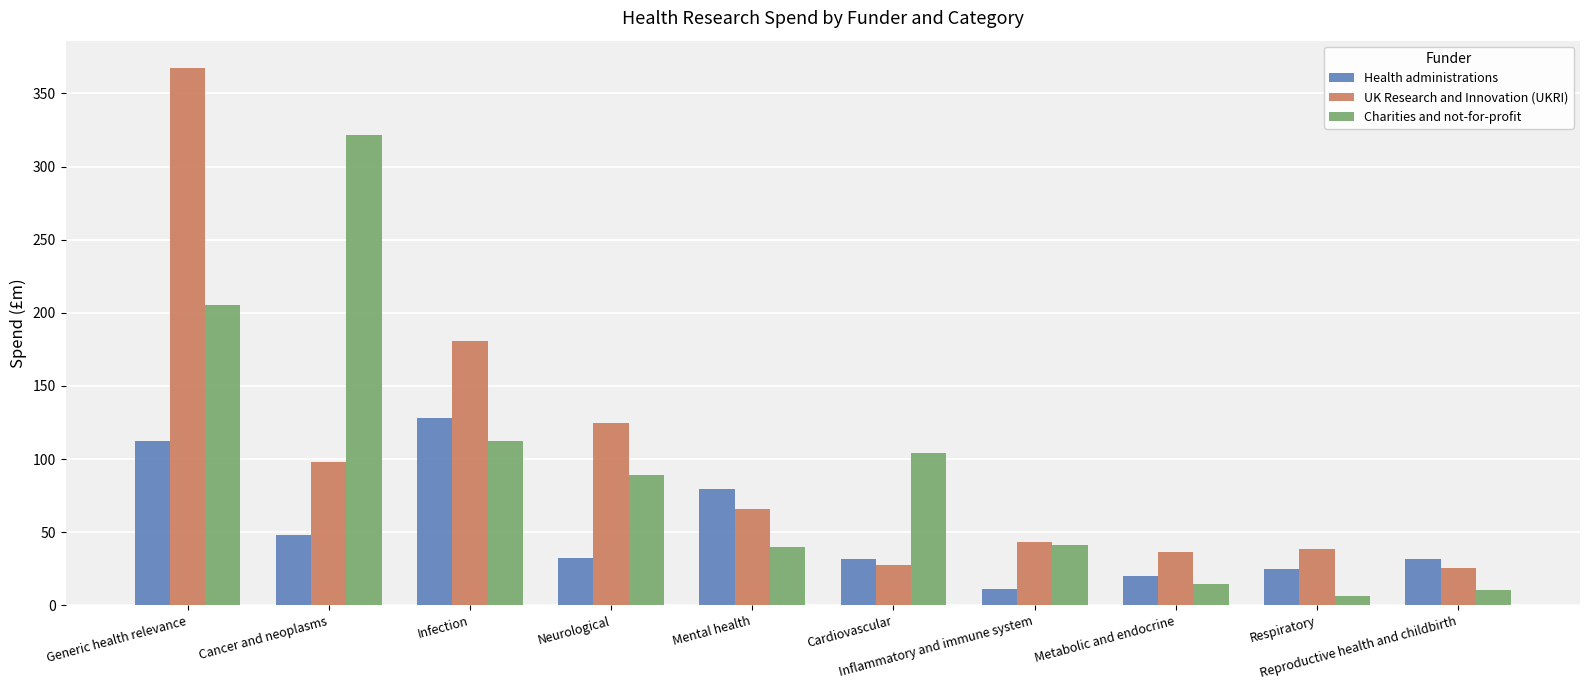

What is the difference between the second highest and second lowest values in the Charities and not-for-profit series?

194.7